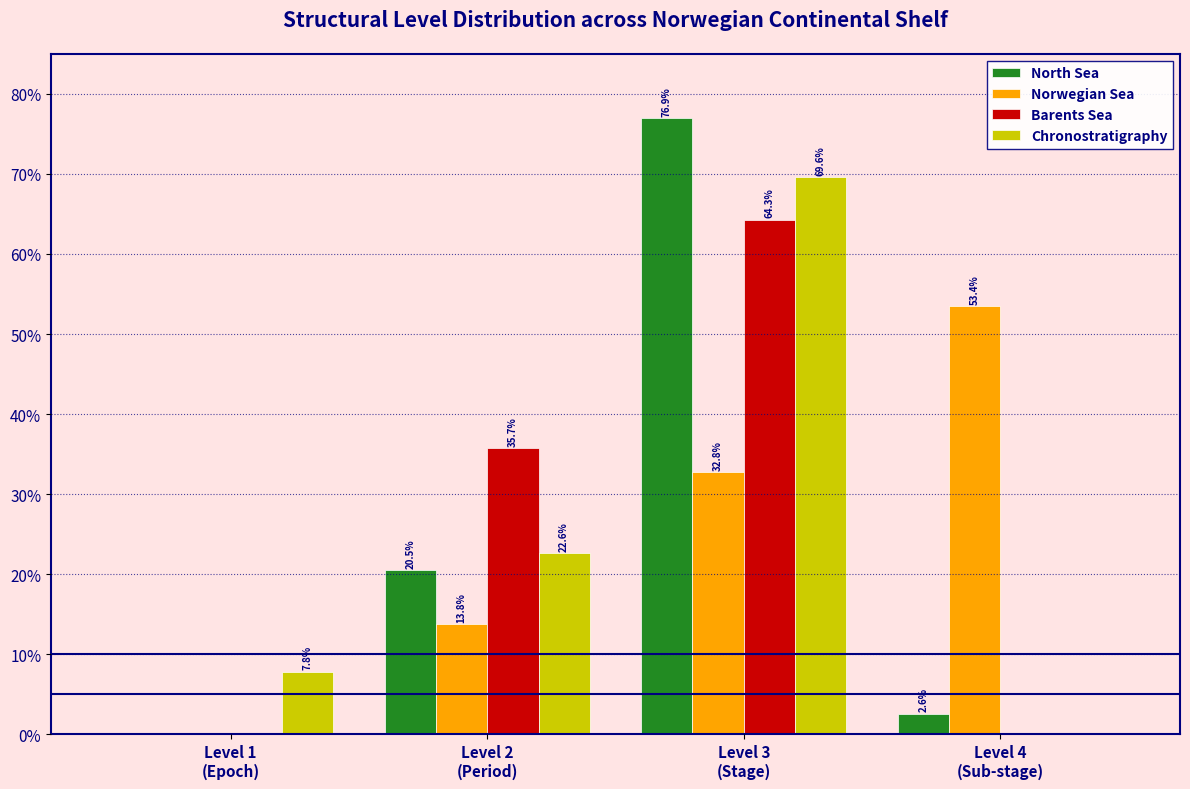

What is the greatest value displayed?

76.9